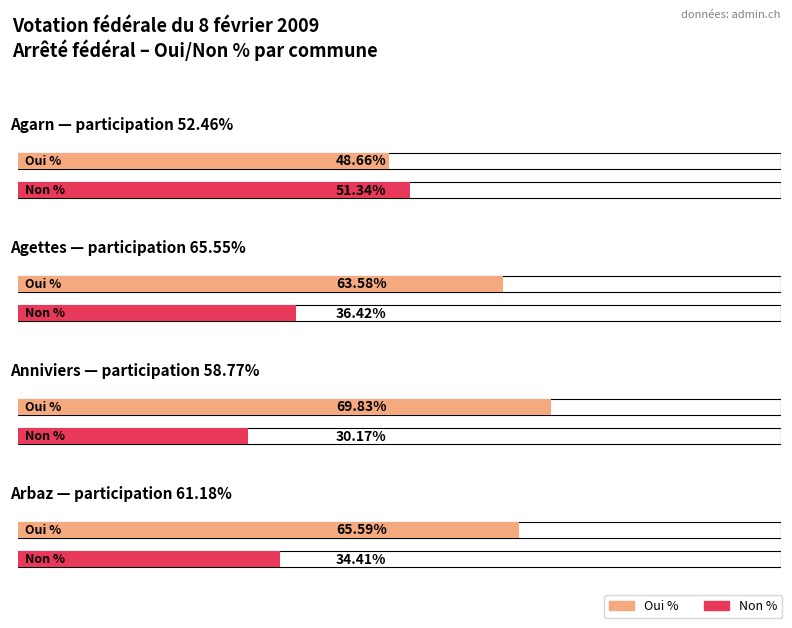

What position from the left is Agarn?

1